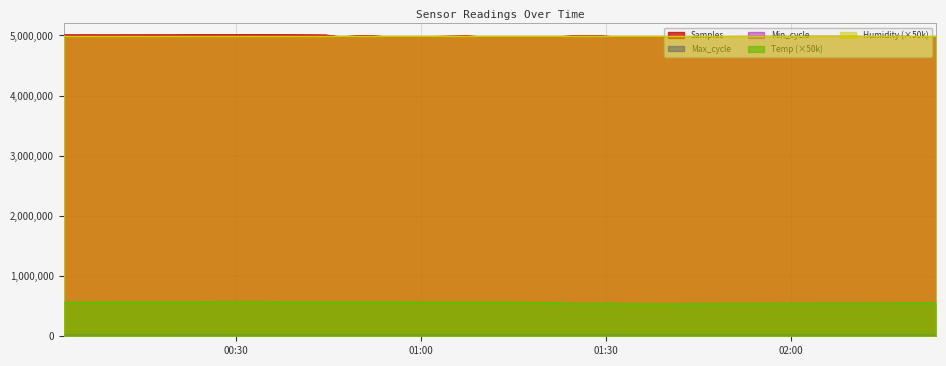

Is the value of Temp at 2022/12/23 00:46:56 greater than the value of Max_cycle at 2022/12/23 01:21:57?

No